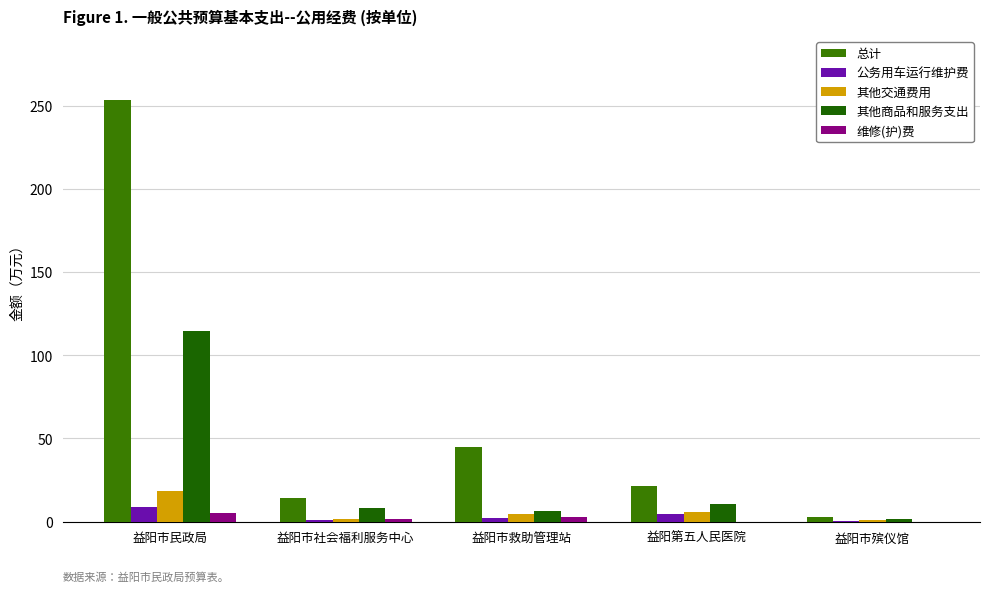

Where is 公务用车运行维护费 nearest to the value 4?

益阳第五人民医院